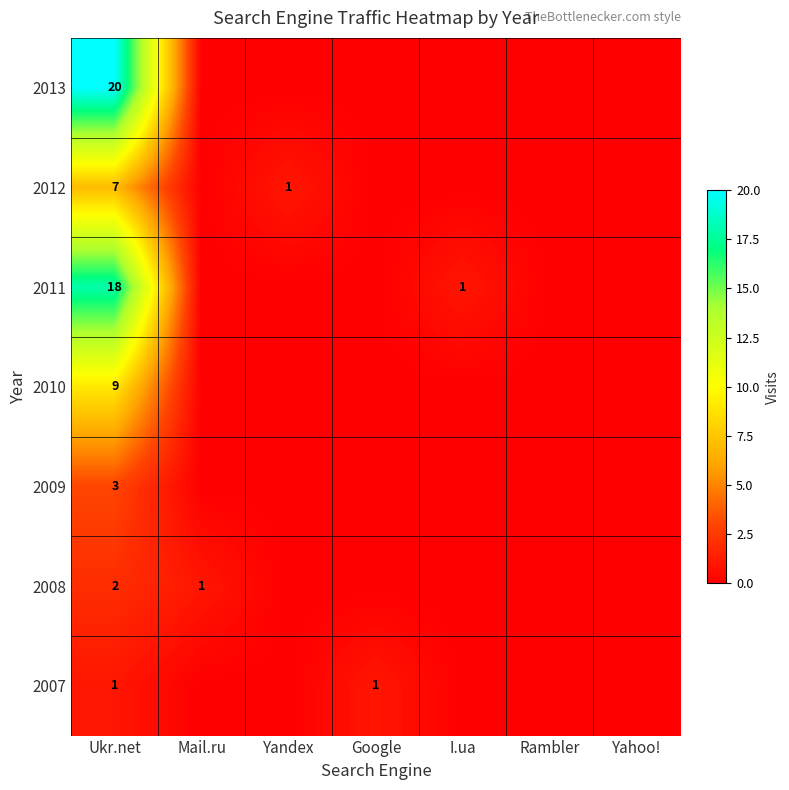

At how many categories does at least one series exceed 13?

1